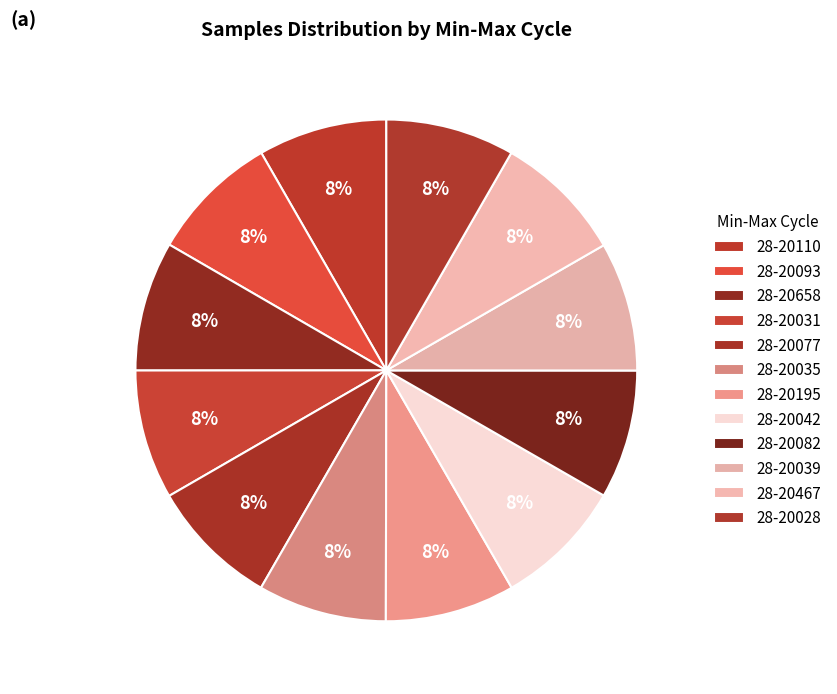

Between 28-20028 and 28-20195, which is larger?

28-20195